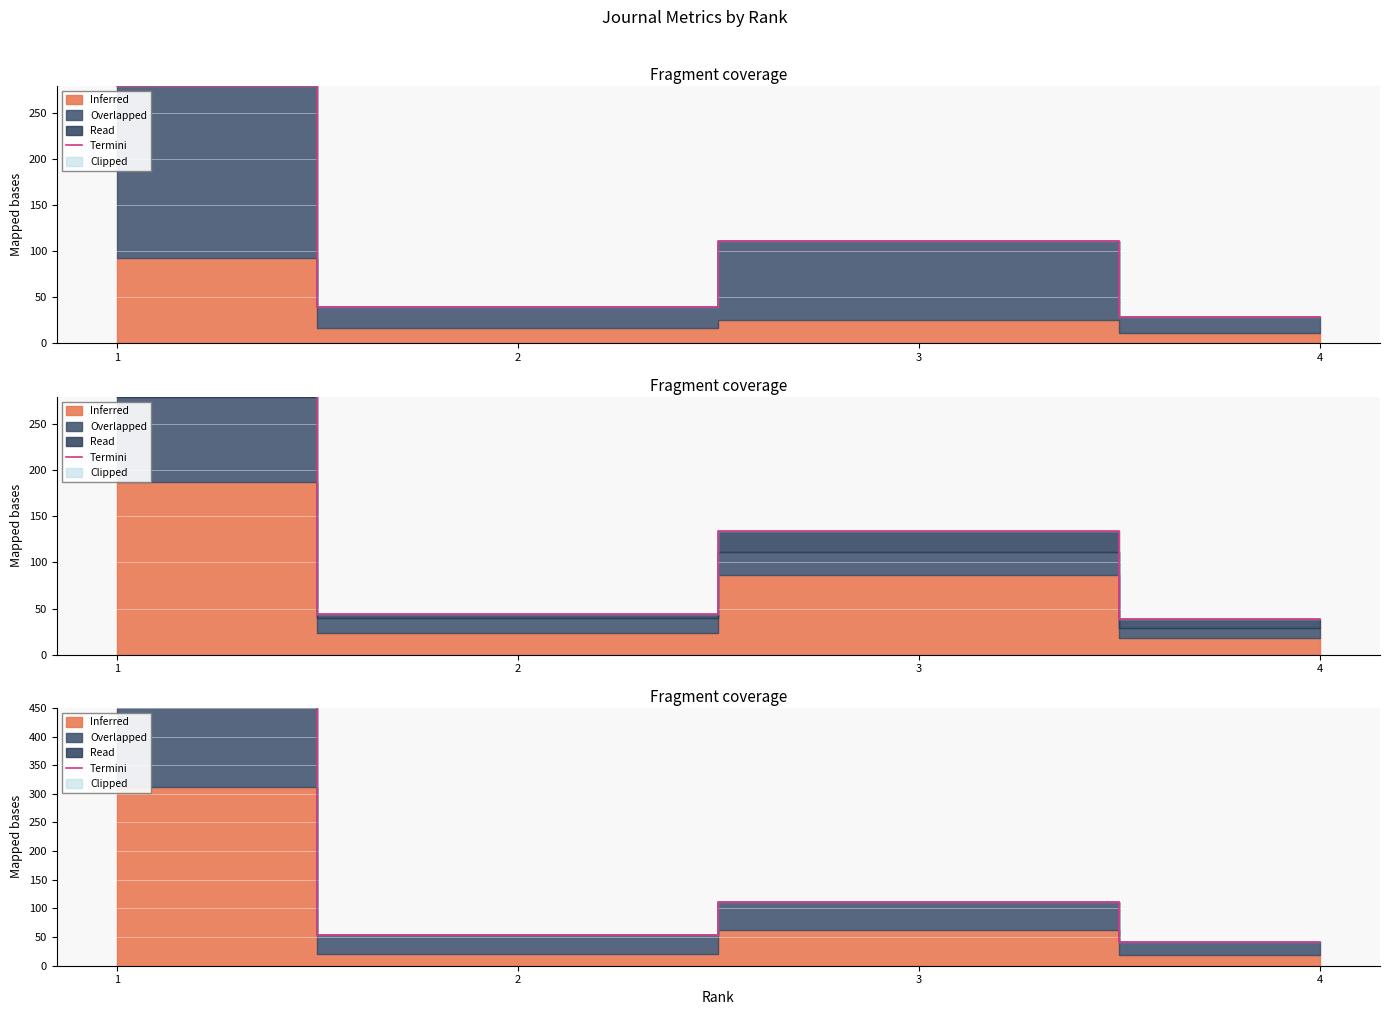

Is it true that the value at 1 is 497.4?

True